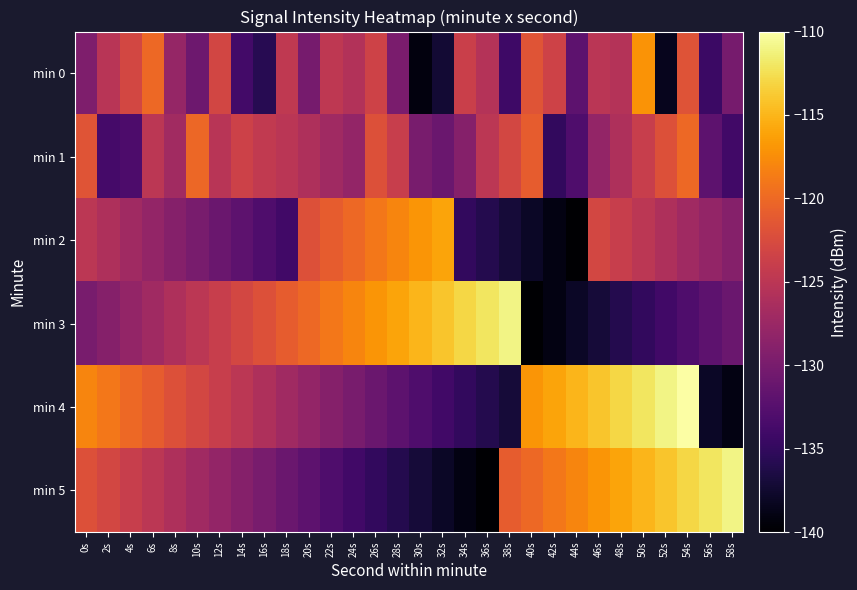

Reading left to right, extract all data points from this chart.

min 0: 0s=-129.5	2s=-125.1	4s=-123.0	6s=-120.0	8s=-127.8	10s=-130.8	12s=-123.1	14s=-133.9	16s=-135.7	18s=-124.6	20s=-130.0	22s=-124.6	24s=-125.6	26s=-123.5	28s=-129.9	30s=-139.2	32s=-137.3	34s=-123.8	36s=-125.5	38s=-134.2	40s=-121.7	42s=-123.5	44s=-131.9	46s=-125.0	48s=-125.5	50s=-117.1	52s=-138.4	54s=-121.7	56s=-134.4	58s=-130.1
min 1: 0s=-121.7	2s=-133.7	4s=-133.2	6s=-124.9	8s=-127.0	10s=-120.1	12s=-125.2	14s=-123.5	16s=-124.5	18s=-125.1	20s=-126.0	22s=-127.0	24s=-128.0	26s=-122.0	28s=-124.0	30s=-130.0	32s=-131.0	34s=-129.0	36s=-125.0	38s=-123.0	40s=-121.0	42s=-135.0	44s=-133.0	46s=-128.0	48s=-126.0	50s=-124.0	52s=-122.0	54s=-120.0	56s=-132.0	58s=-134.0
min 2: 0s=-125.0	2s=-126.0	4s=-127.0	6s=-128.0	8s=-129.0	10s=-130.0	12s=-131.0	14s=-132.0	16s=-133.0	18s=-134.0	20s=-122.0	22s=-121.0	24s=-120.0	26s=-119.0	28s=-118.0	30s=-117.0	32s=-116.0	34s=-135.0	36s=-136.0	38s=-137.0	40s=-138.0	42s=-139.0	44s=-140.0	46s=-123.0	48s=-124.0	50s=-125.0	52s=-126.0	54s=-127.0	56s=-128.0	58s=-129.0
min 3: 0s=-130.0	2s=-129.0	4s=-128.0	6s=-127.0	8s=-126.0	10s=-125.0	12s=-124.0	14s=-123.0	16s=-122.0	18s=-121.0	20s=-120.0	22s=-119.0	24s=-118.0	26s=-117.0	28s=-116.0	30s=-115.0	32s=-114.0	34s=-113.0	36s=-112.0	38s=-111.0	40s=-140.0	42s=-139.0	44s=-138.0	46s=-137.0	48s=-136.0	50s=-135.0	52s=-134.0	54s=-133.0	56s=-132.0	58s=-131.0
min 4: 0s=-118.0	2s=-119.0	4s=-120.0	6s=-121.0	8s=-122.0	10s=-123.0	12s=-124.0	14s=-125.0	16s=-126.0	18s=-127.0	20s=-128.0	22s=-129.0	24s=-130.0	26s=-131.0	28s=-132.0	30s=-133.0	32s=-134.0	34s=-135.0	36s=-136.0	38s=-137.0	40s=-117.0	42s=-116.0	44s=-115.0	46s=-114.0	48s=-113.0	50s=-112.0	52s=-111.0	54s=-110.0	56s=-138.0	58s=-139.0
min 5: 0s=-122.0	2s=-123.0	4s=-124.0	6s=-125.0	8s=-126.0	10s=-127.0	12s=-128.0	14s=-129.0	16s=-130.0	18s=-131.0	20s=-132.0	22s=-133.0	24s=-134.0	26s=-135.0	28s=-136.0	30s=-137.0	32s=-138.0	34s=-139.0	36s=-140.0	38s=-121.0	40s=-120.0	42s=-119.0	44s=-118.0	46s=-117.0	48s=-116.0	50s=-115.0	52s=-114.0	54s=-113.0	56s=-112.0	58s=-111.0